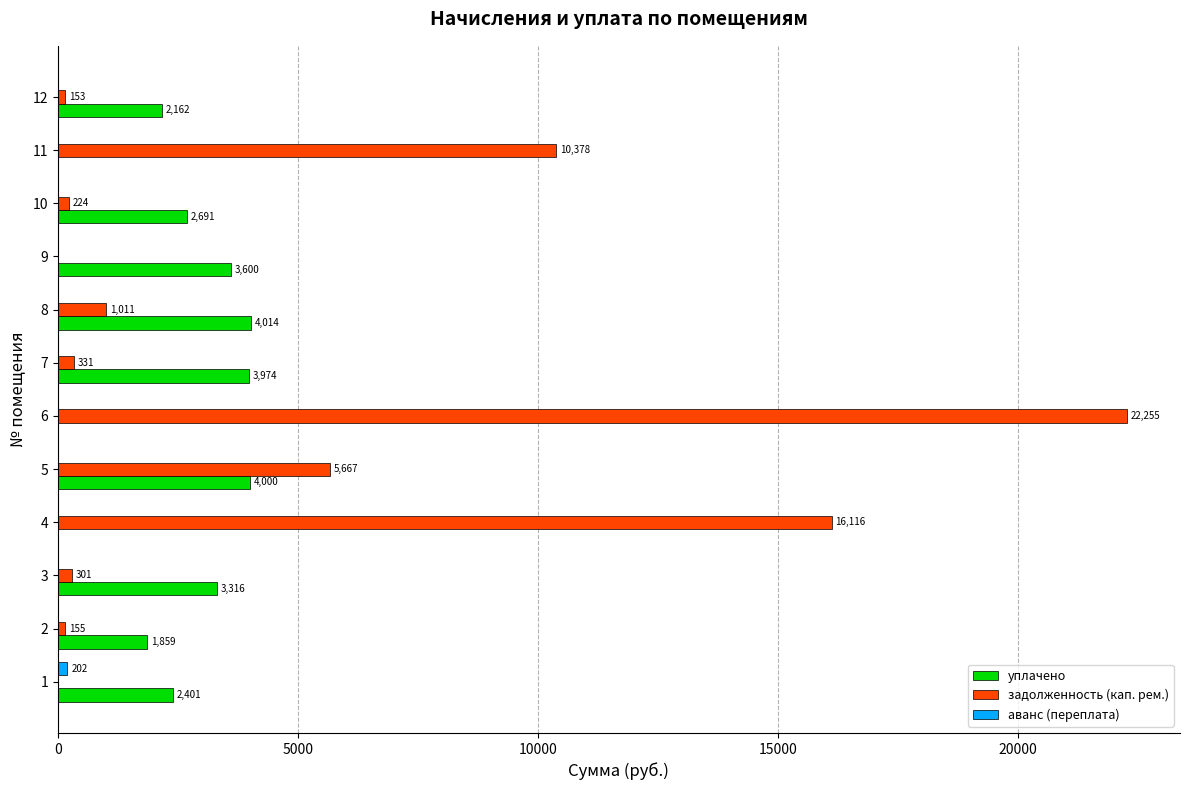

The value of уплачено at 2 is 1859.3. True or false?

True